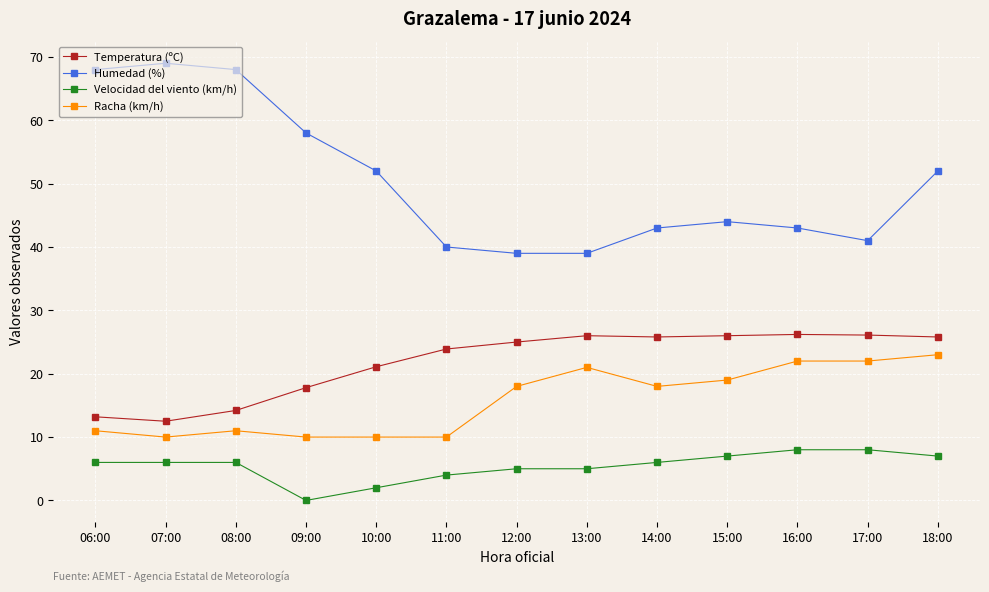

At how many categories does at least one series exceed 15?

13